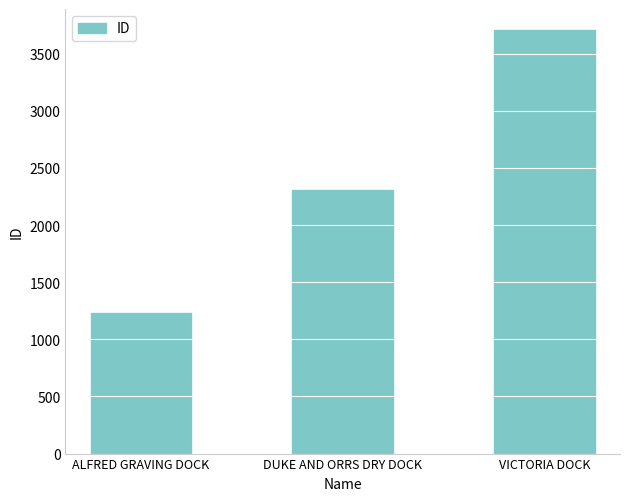

At which category does the chart reach its minimum across all series?

ALFRED GRAVING DOCK